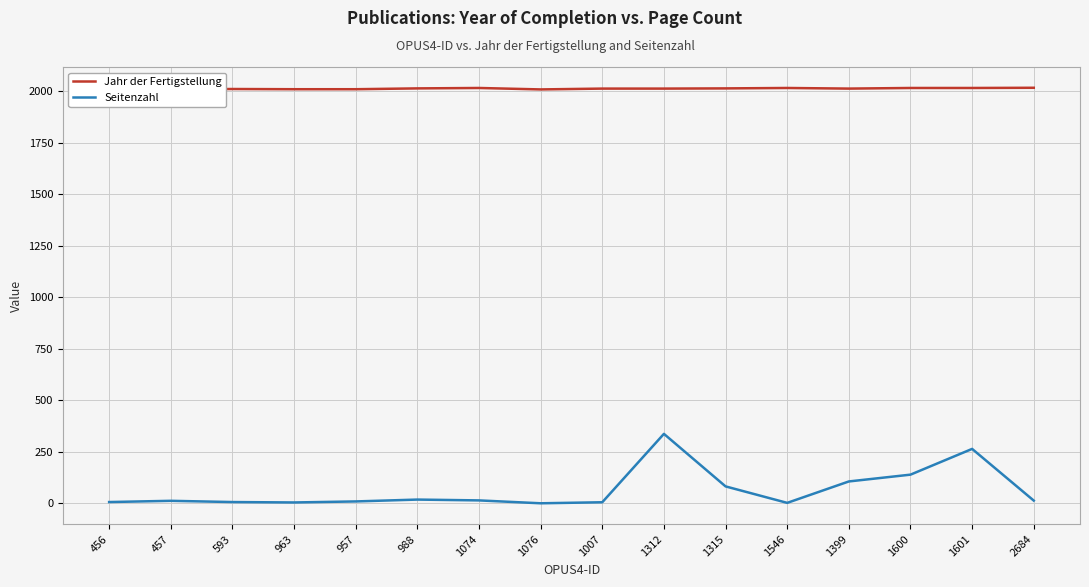

Reading right to left, what are all the values shown in this chart?

Jahr der Fertigstellung: 2684=2017	1601=2016	1600=2016	1399=2013	1546=2016	1315=2014	1312=2013	1007=2013	1076=2009	1074=2016	988=2014	957=2010	963=2010	593=2011	457=2010	456=2009
Seitenzahl: 2684=13	1601=264	1600=139	1399=106	1546=2	1315=82	1312=337	1007=5	1076=0	1074=14	988=18	957=9	963=4	593=6	457=12	456=6